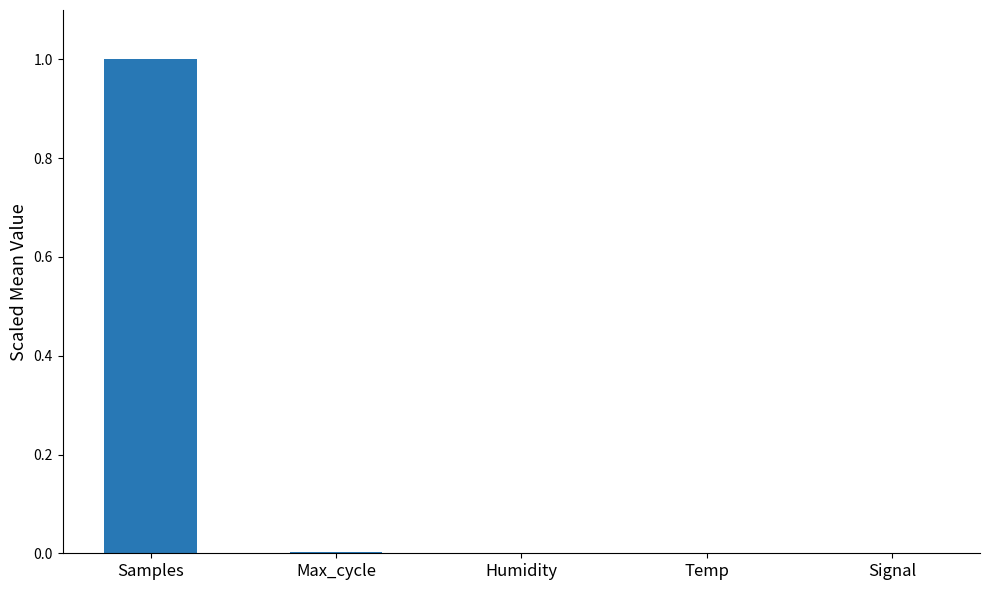

True or false: the data shows 0.0 at Temp.

True